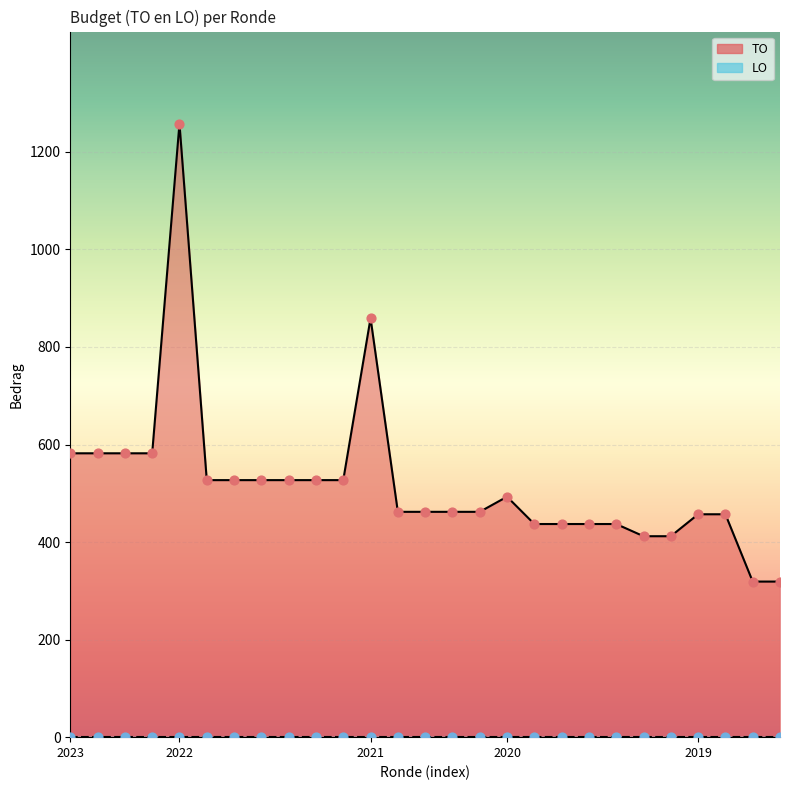

Which series reaches the maximum Y coordinate?

TO (line)